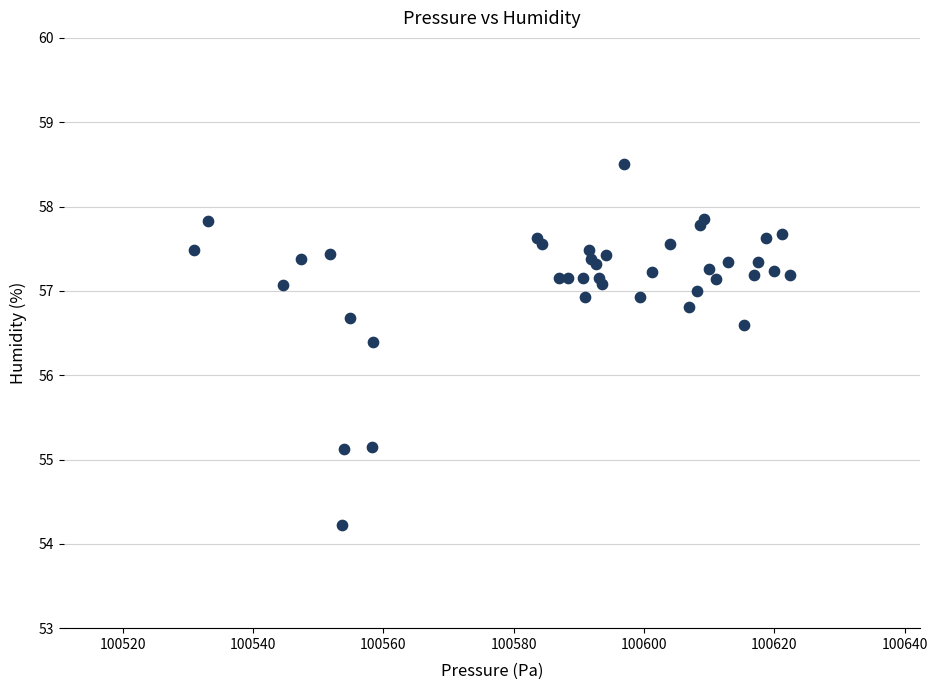

What Y value in the scatter plot is closest to 56?

56.4